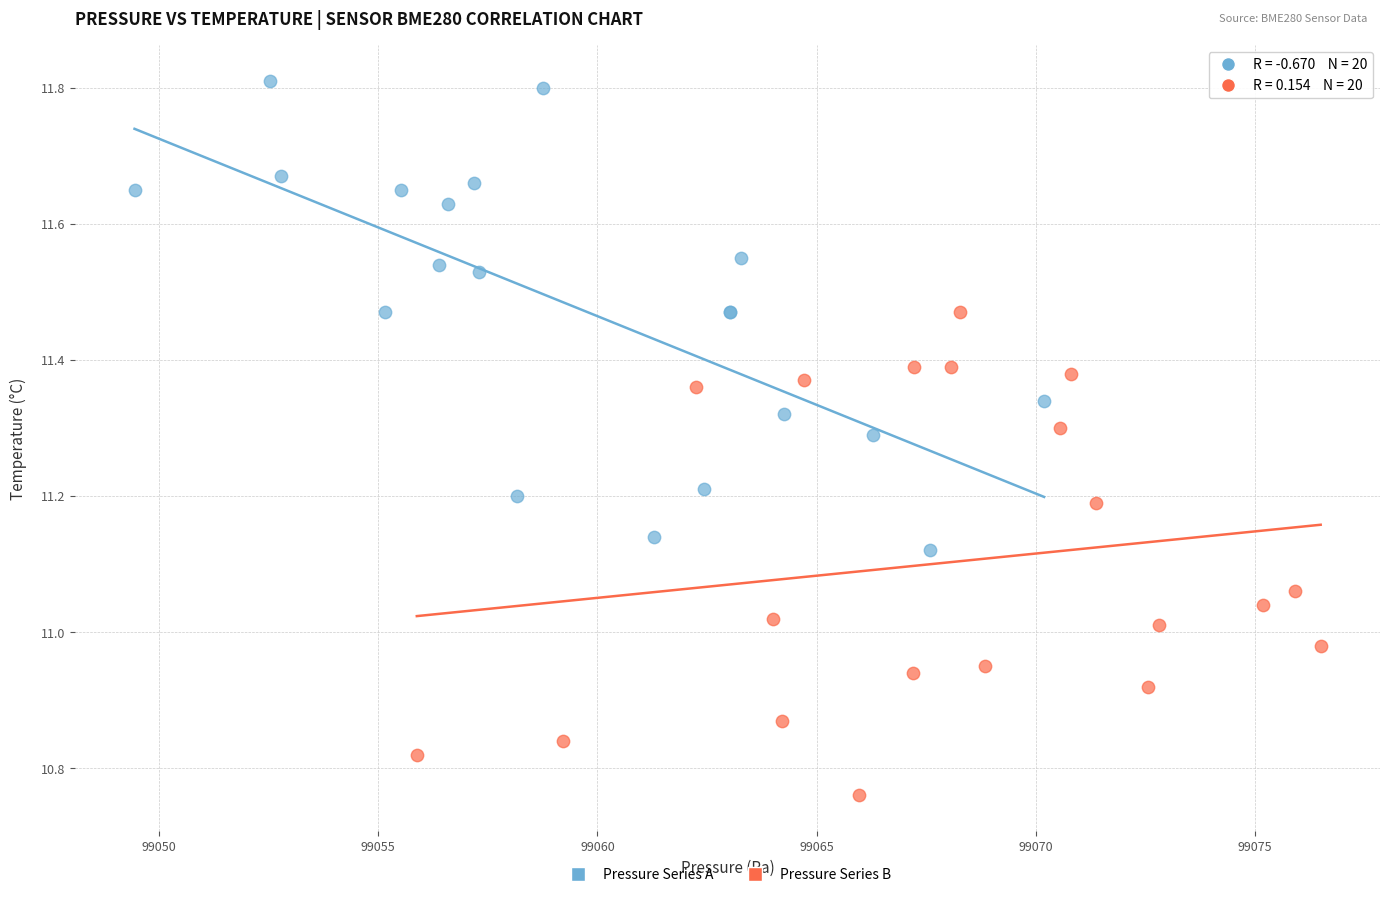

Which series has the widest spread of Y values?

Pressure Series B